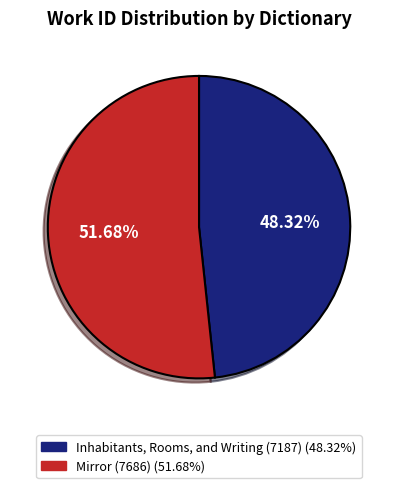

Between Mirror (7686) and Inhabitants, Rooms, and Writing (7187), which is larger?

Mirror (7686)